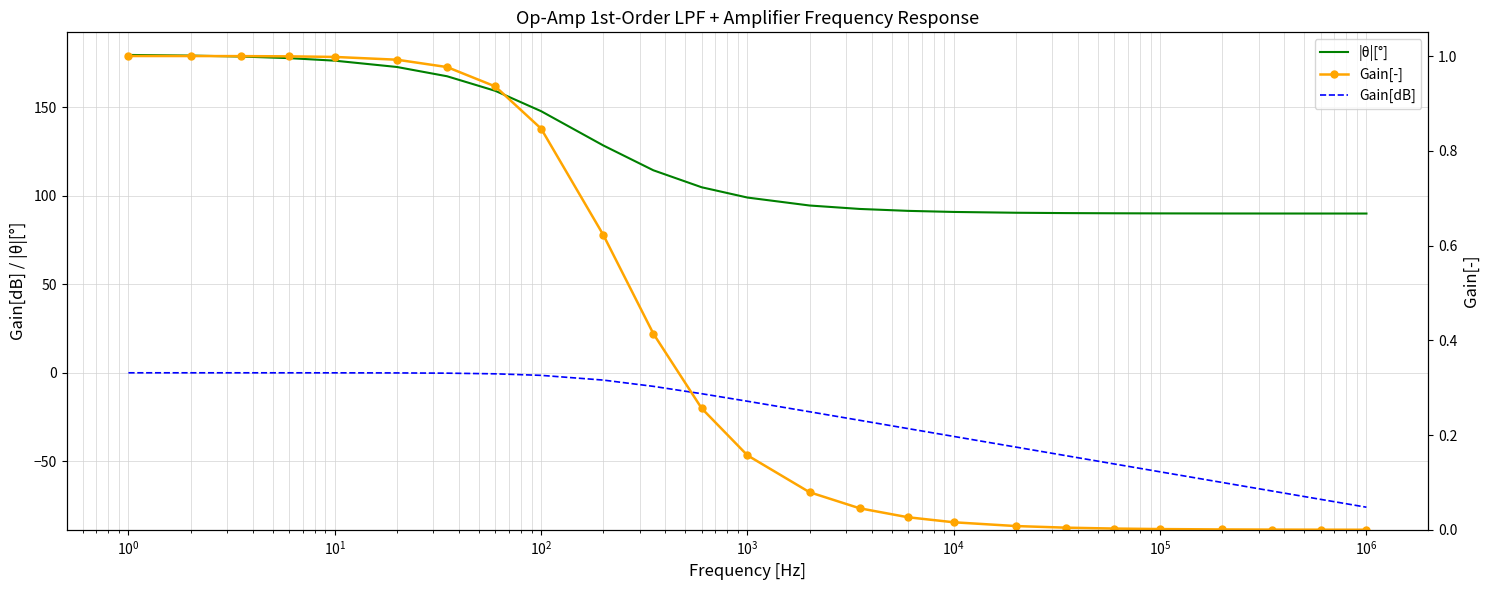

True or false: Gain[dB] and |θ|[°] cross at least once.

False